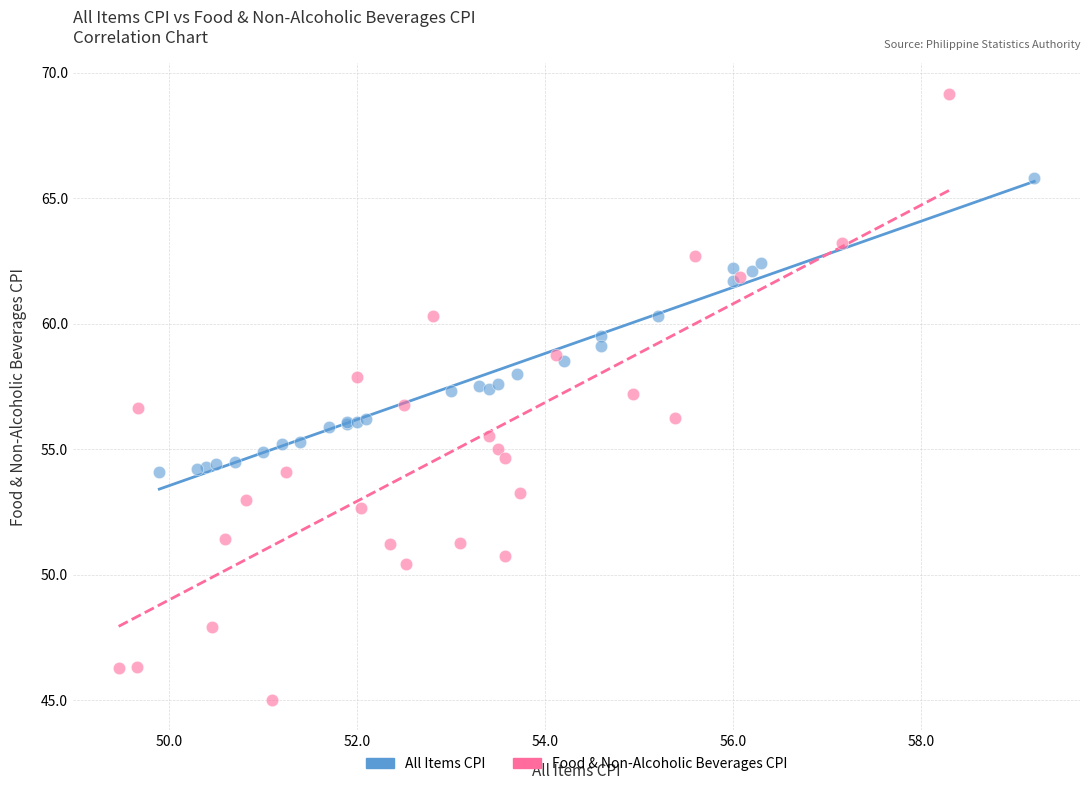

Which series has the widest spread of Y values?

Food & Non-Alcoholic Beverages CPI